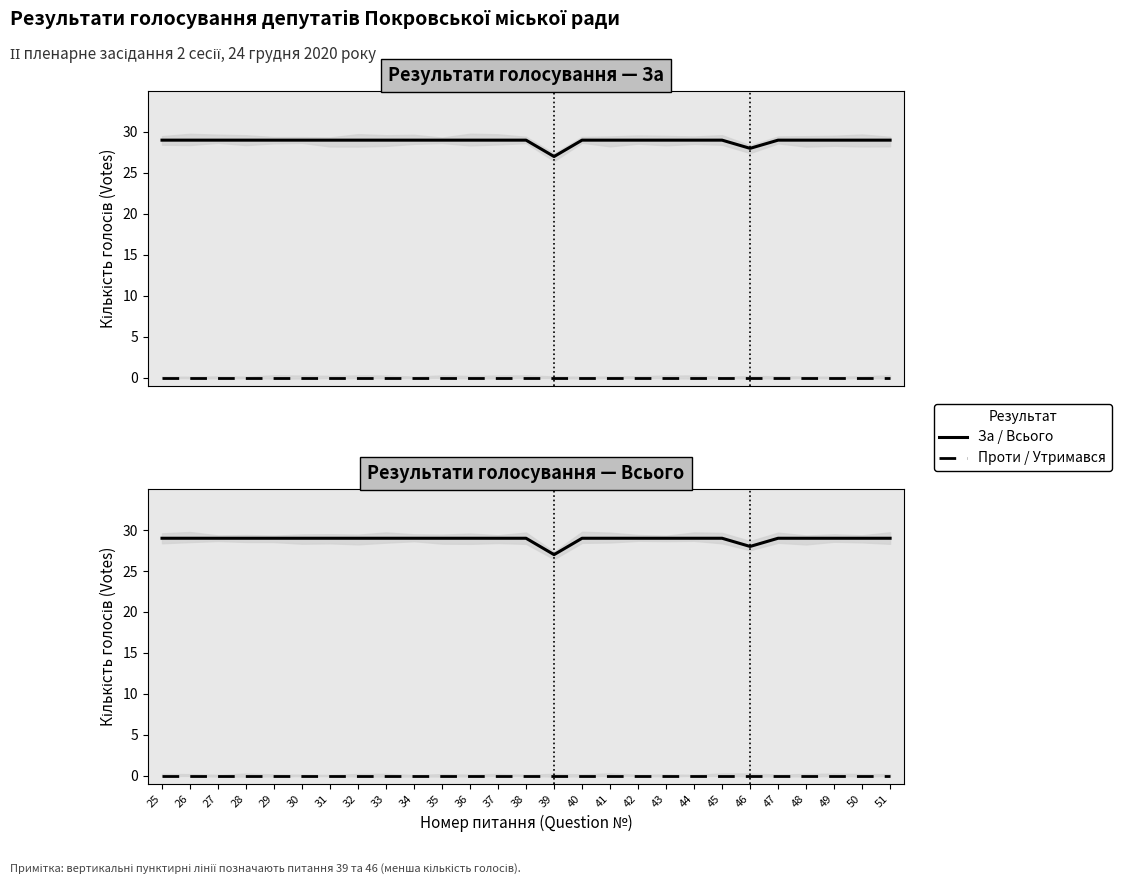

True or false: Всього голосувало (Total voted) and Проти (Against) intersect in this chart.

False